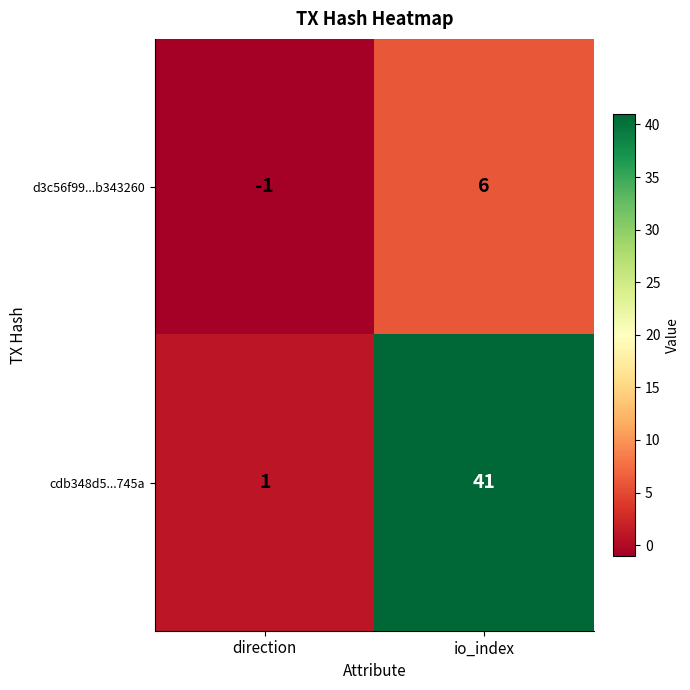

What is the sum of all d3c56f99...b343260 values?

5